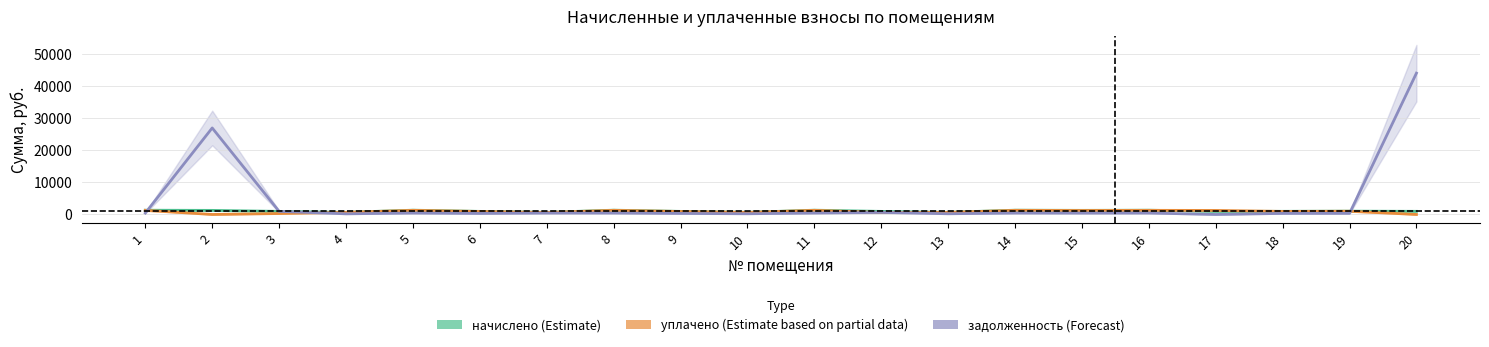

True or false: начислено (Estimate) and уплачено (Estimate based on partial data) intersect in this chart.

True